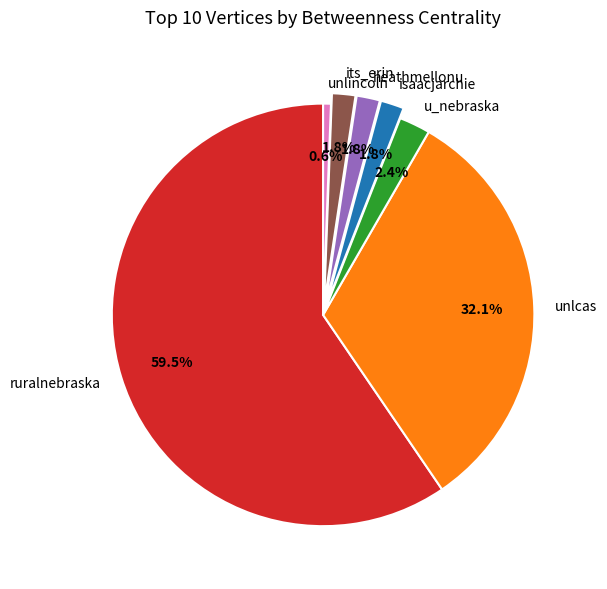

Which slice is the smallest?

unlincoln